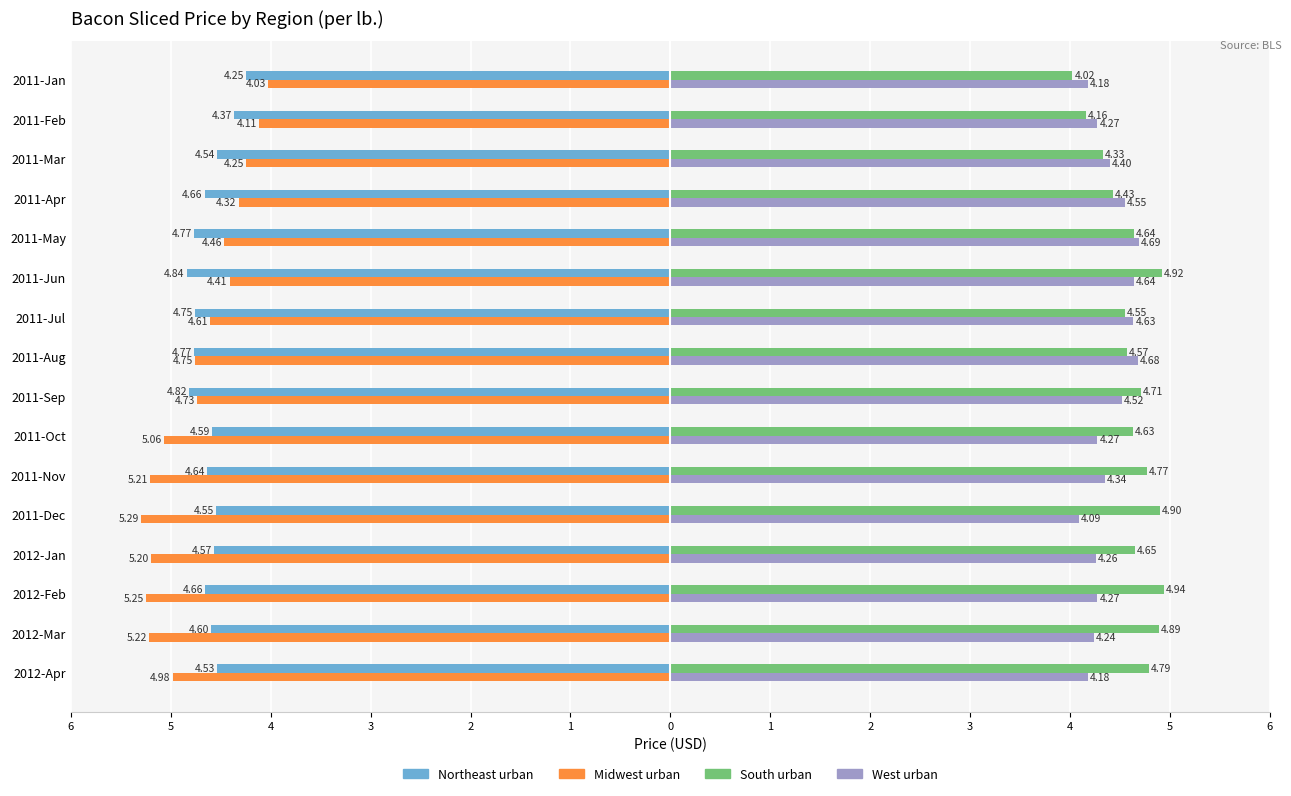

What is the label of the 9th bar from the right?

2011-Sep